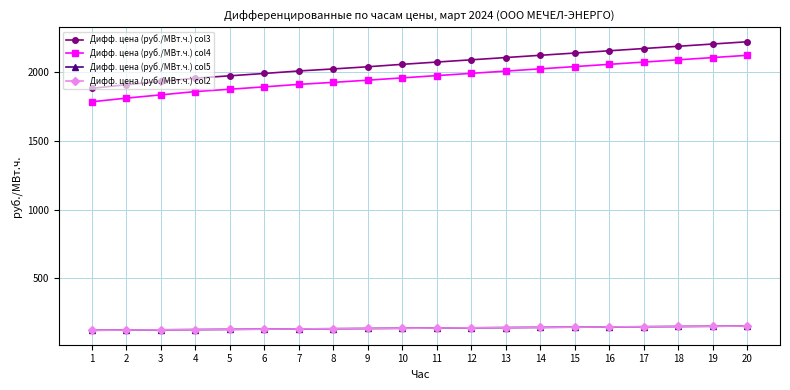

At which label does Дифф. цена (руб./МВт.ч.) col5 first exceed 137?

11